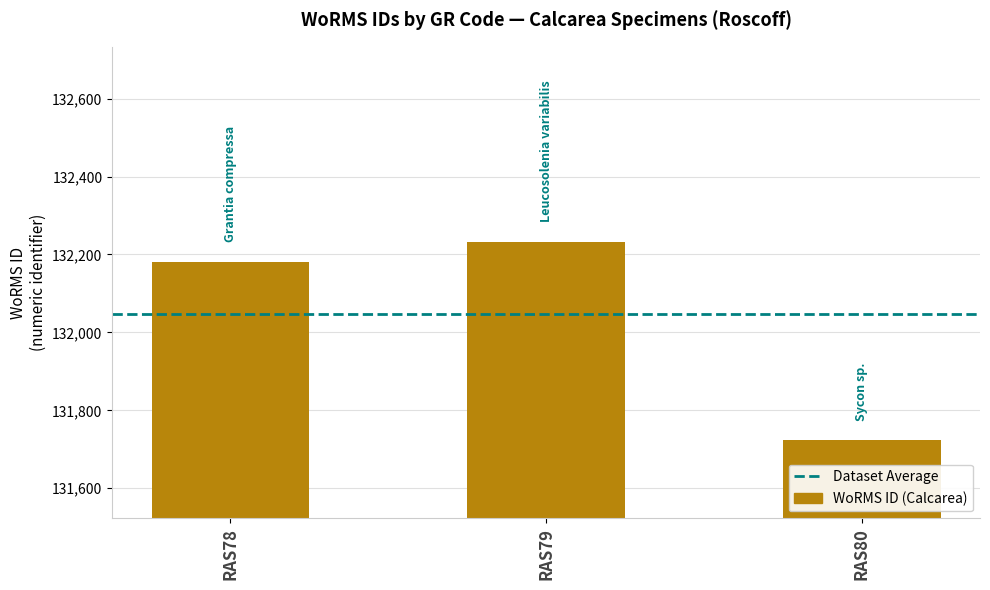

What is the value of the 1st bar from the left?

132181